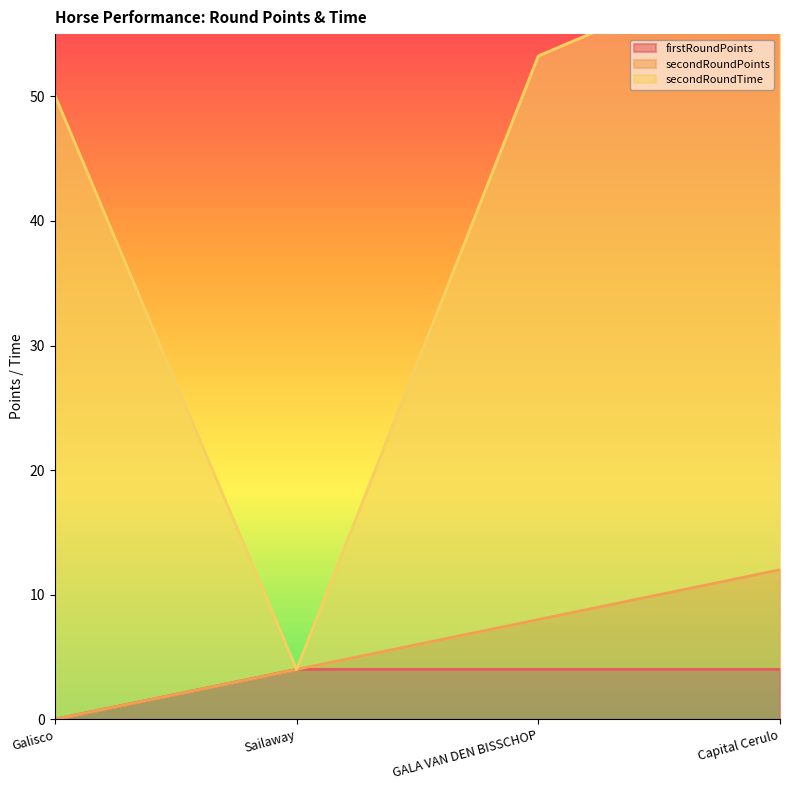

True or false: firstRoundPoints and secondRoundTime intersect in this chart.

False